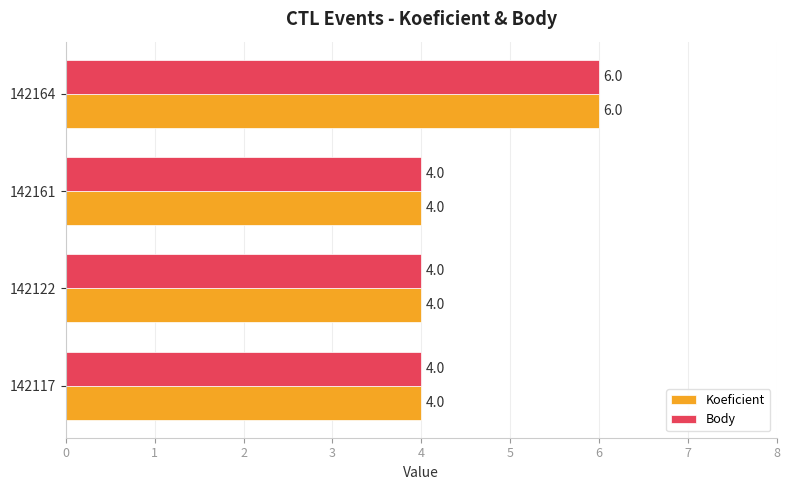

What is the maximum value for Body?

6